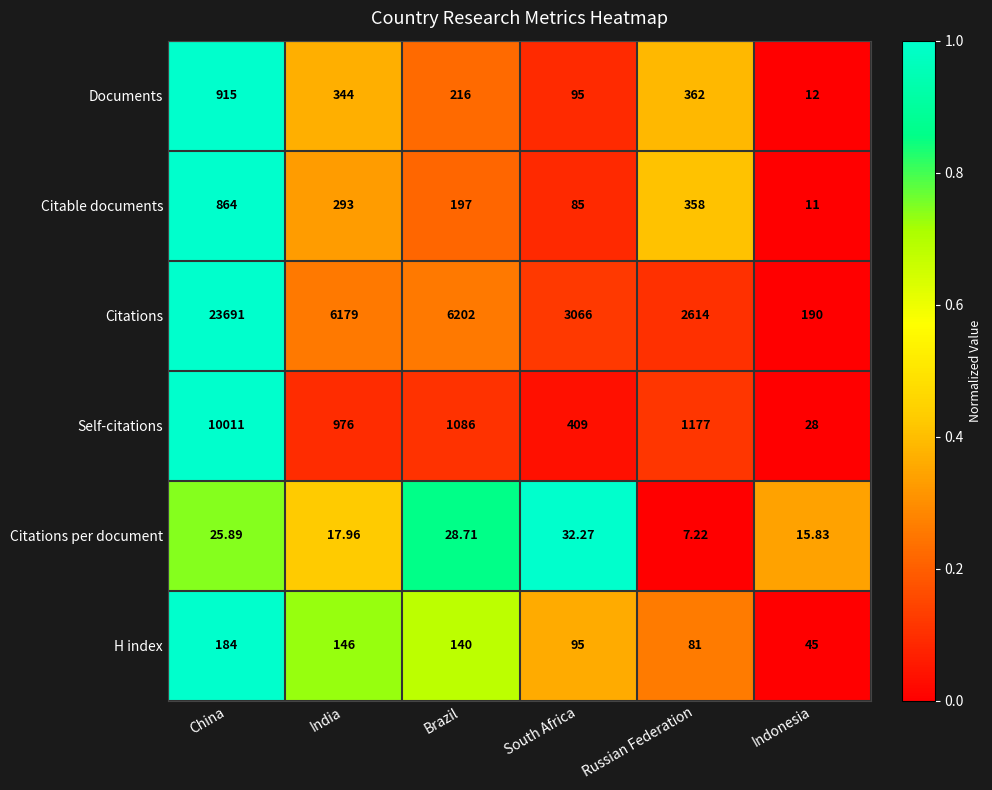

Which series has the largest total across all categories?

Citations